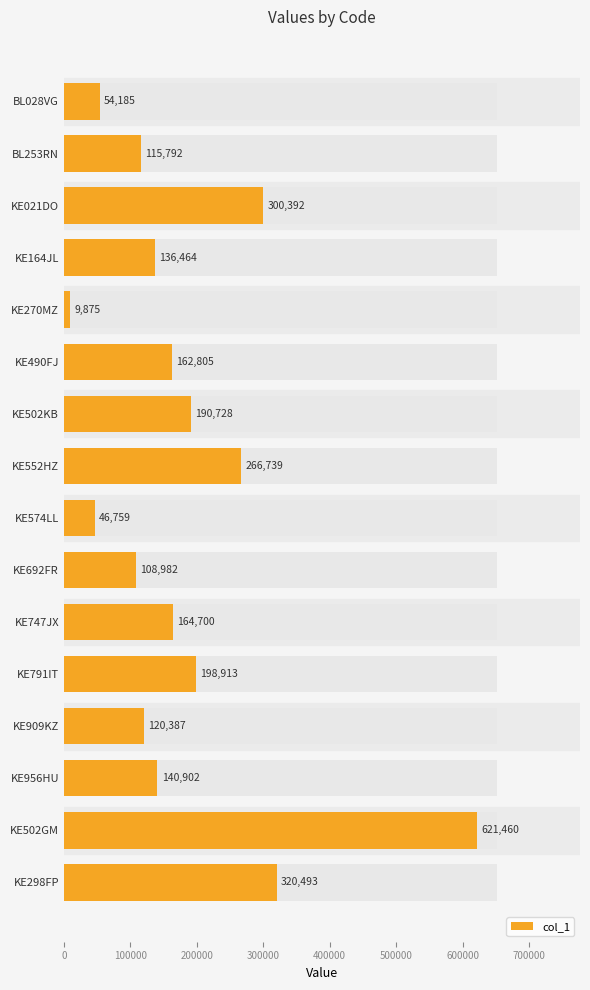

How many categories are shown in the chart?

16